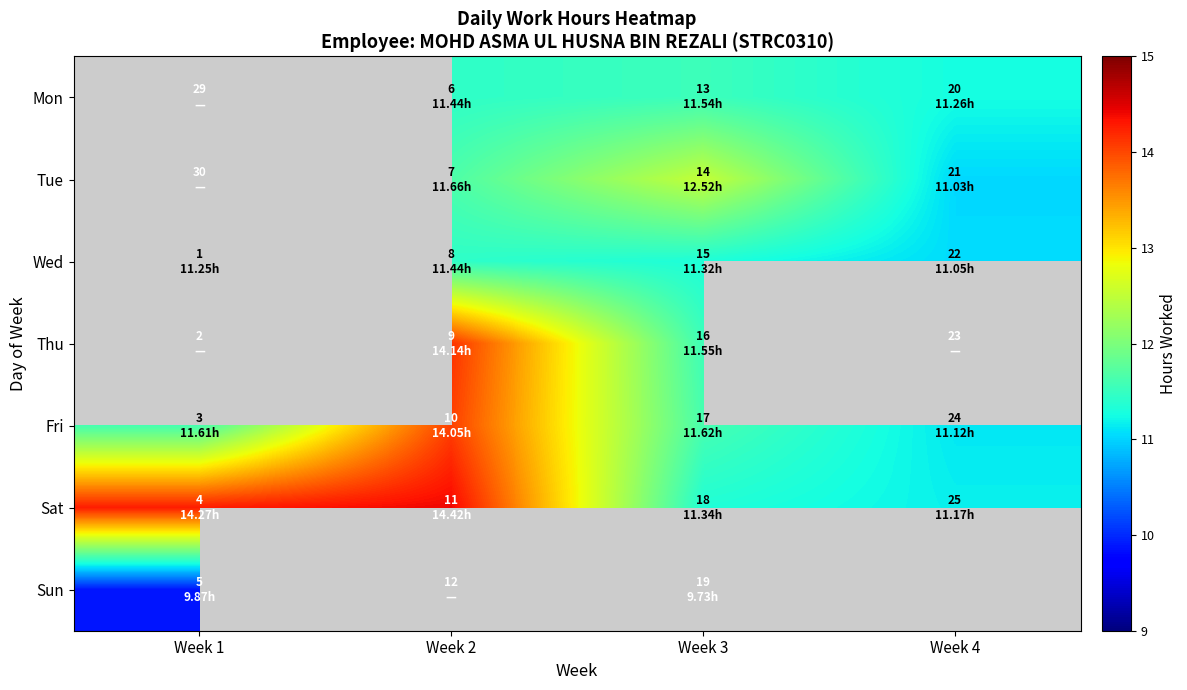

What is the highest value of the Sat series?

14.4